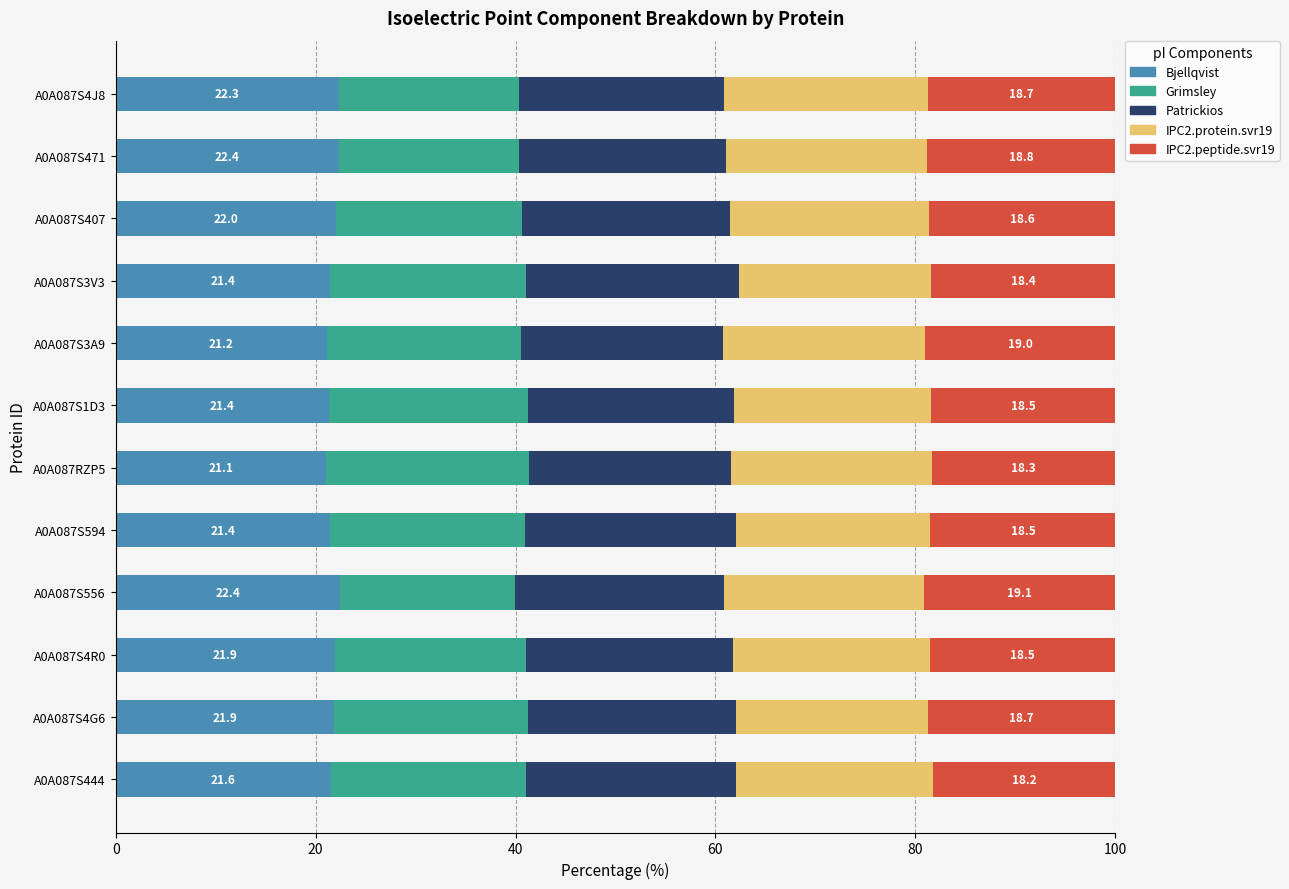

The value of Bjellqvist at A0A087S3A9 is 21.2. True or false?

True